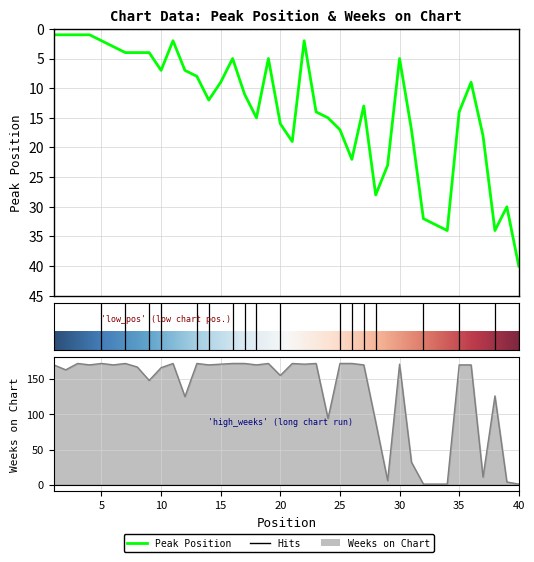

Reading right to left, extract all data points from this chart.

Peak Position: 40	30	34	18	9	14	34	33	32	17	5	23	28	13	22	17	15	14	2	19	16	5	15	11	5	9	12	8	7	2	7	4	4	4	3	2	1	1	1	1
Weeks on Chart: 1	4	126	11	170	170	1	1	1	32	171	6	89	170	172	172	94	172	171	172	155	172	170	172	172	171	170	172	125	172	166	148	167	172	170	172	170	172	163	170